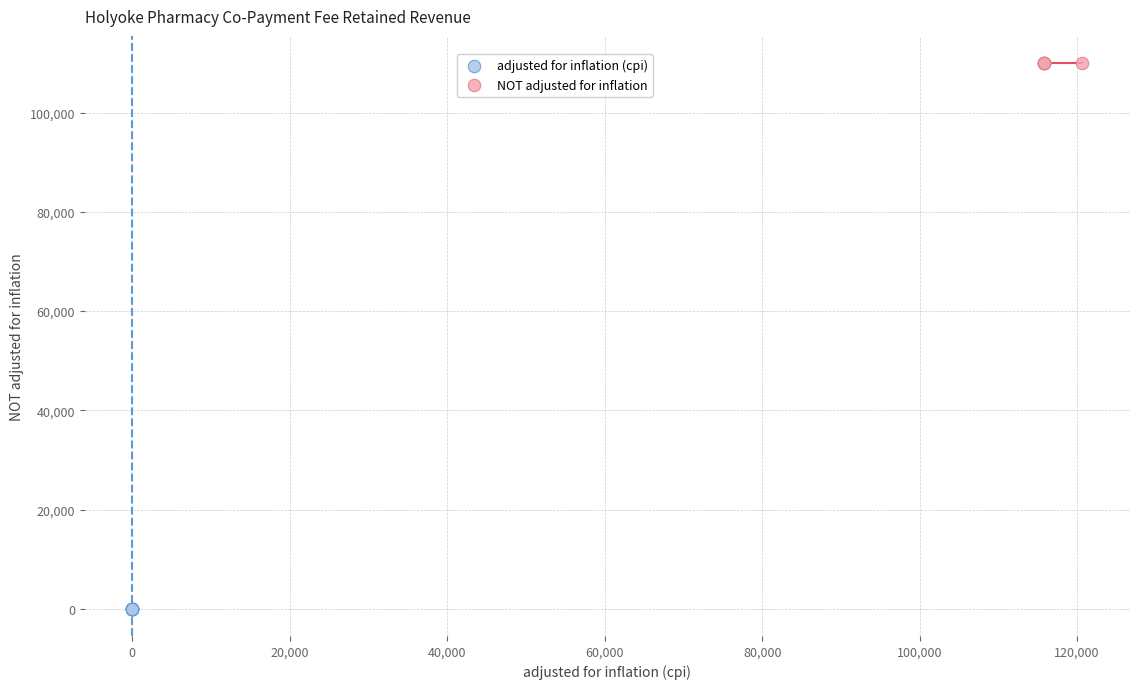

Which series reaches the minimum Y coordinate?

adjusted for inflation (cpi)